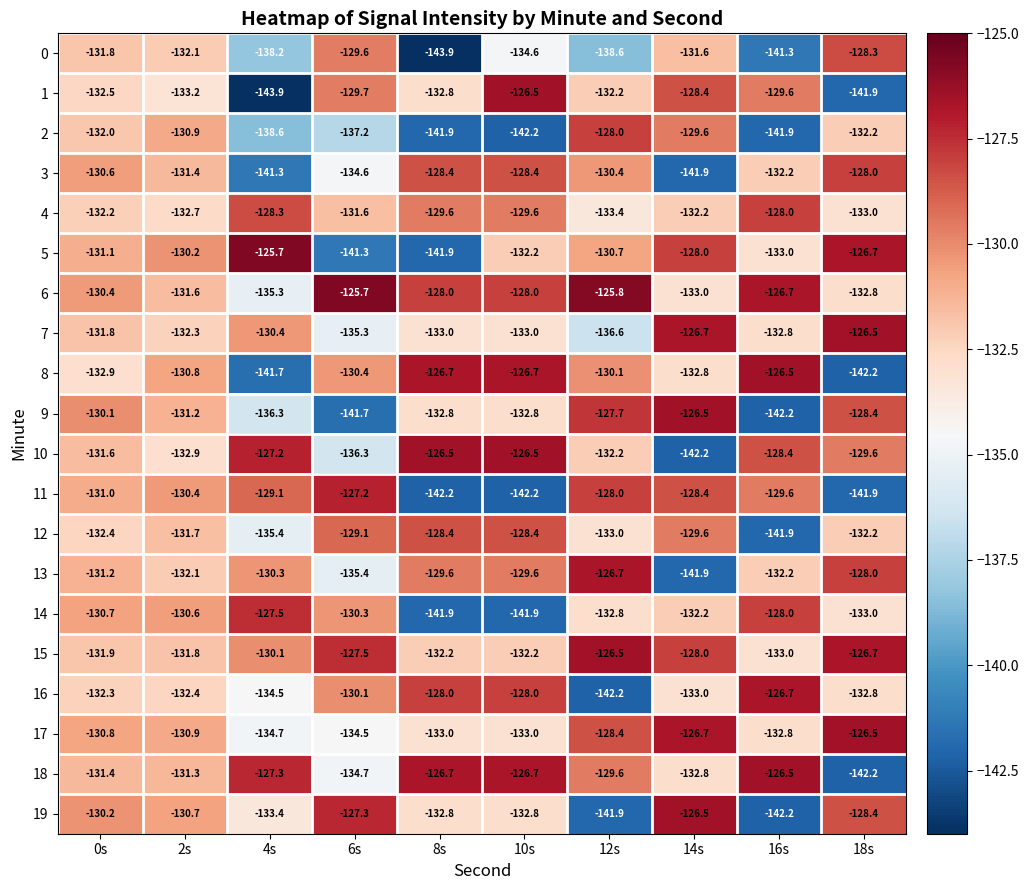

At which label does 10 reach its peak?

8s